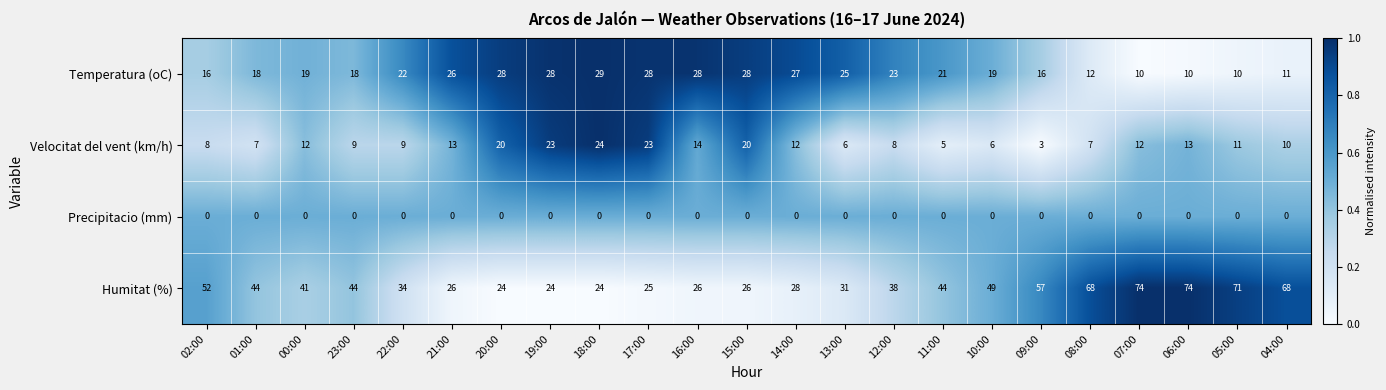

Which series has the largest range (max minus min)?

Humitat (%)